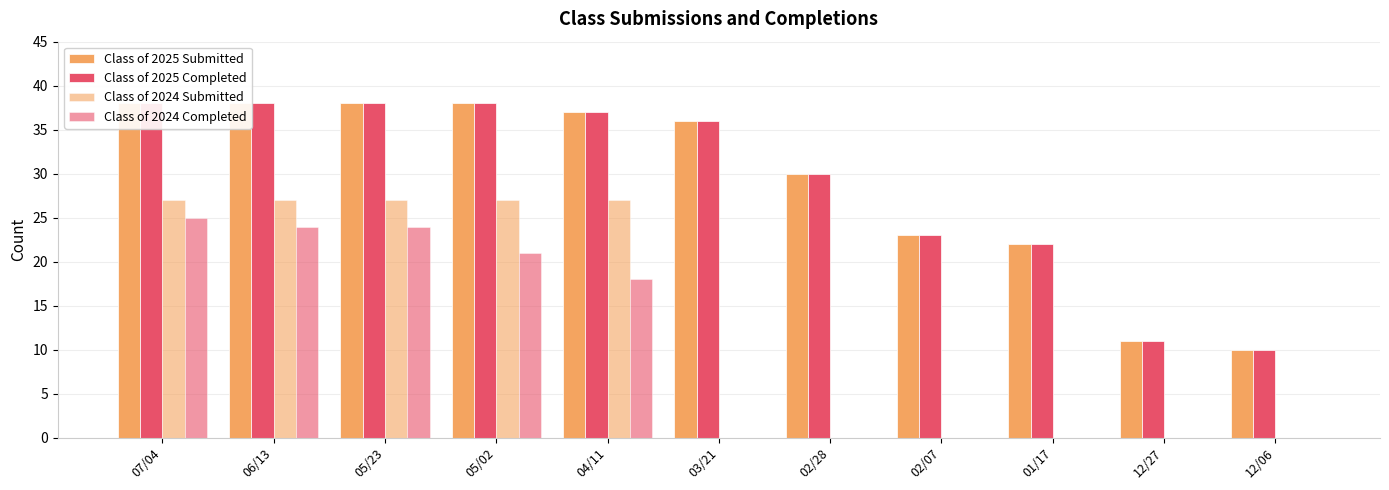

True or false: Class of 2025 Completed has a value of 11 at 12/27.

True